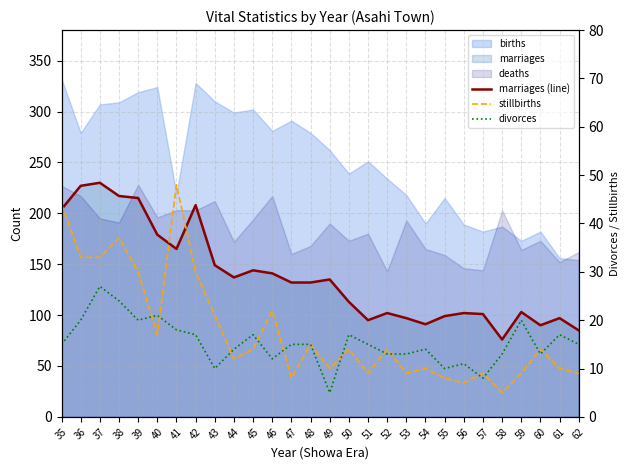

Where is the first local maximum for marriages (line)?

37